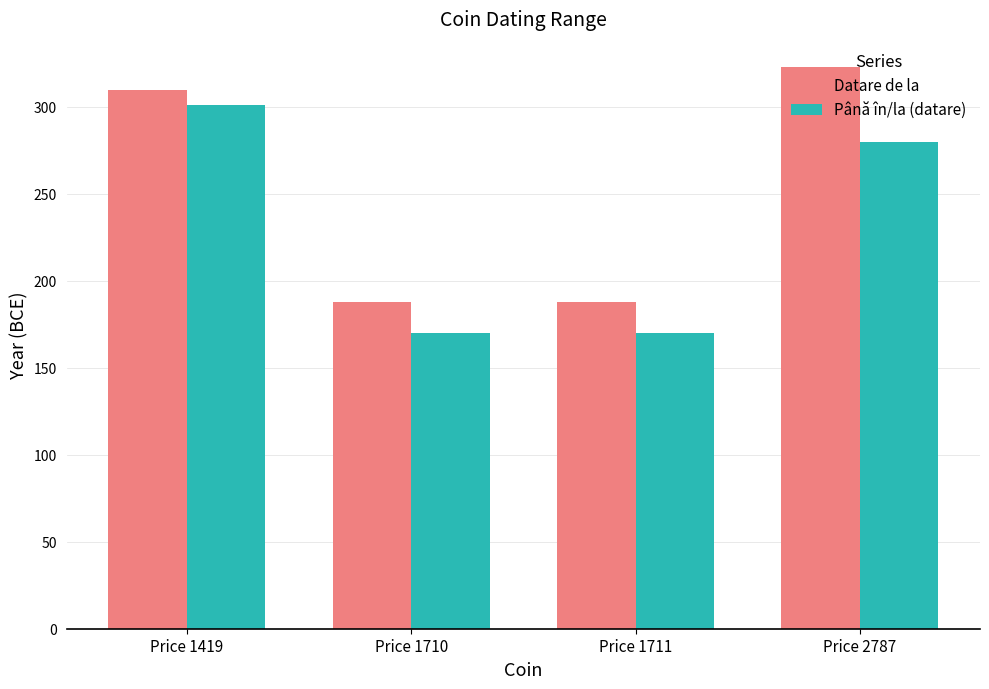

At Price 1419, list the series in order from smallest to largest.

Până în/la (datare), Datare de la